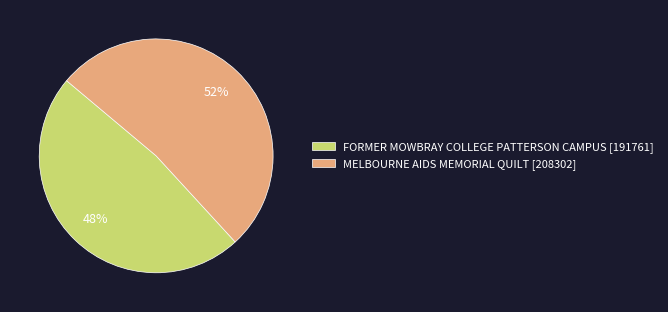

To the nearest percent, what portion does MELBOURNE AIDS MEMORIAL QUILT represent?

52%